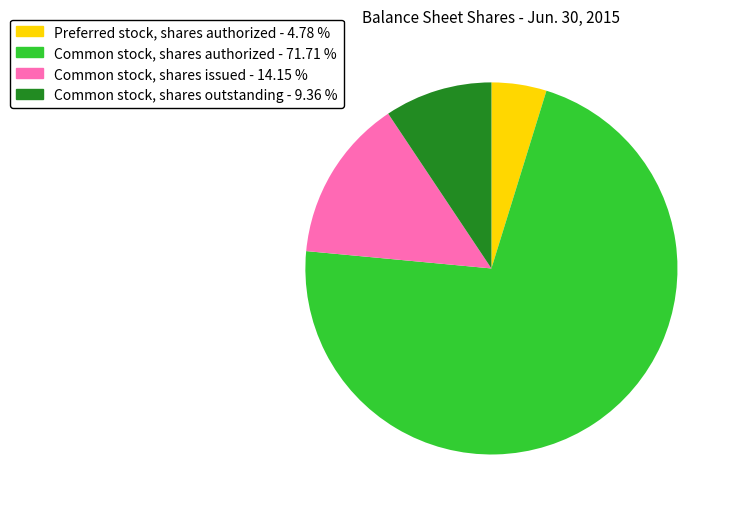

Which category has the biggest portion of the pie?

Common stock, shares authorized